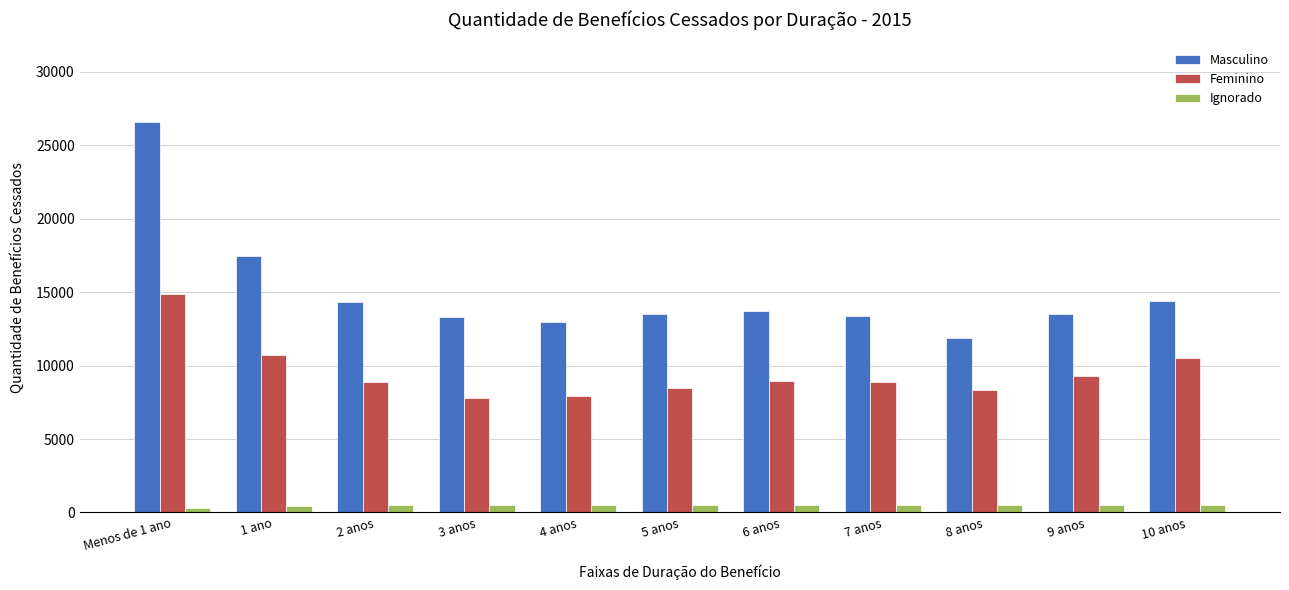

At which category does the chart reach its peak across all series?

Menos de 1 ano